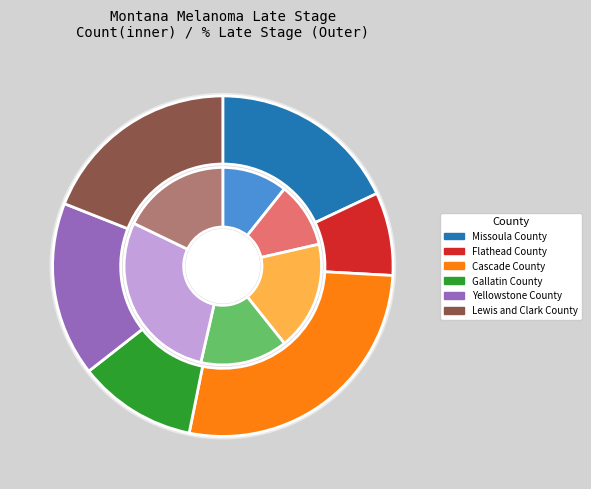

What is the change in value from Missoula County to Gallatin County?

+1